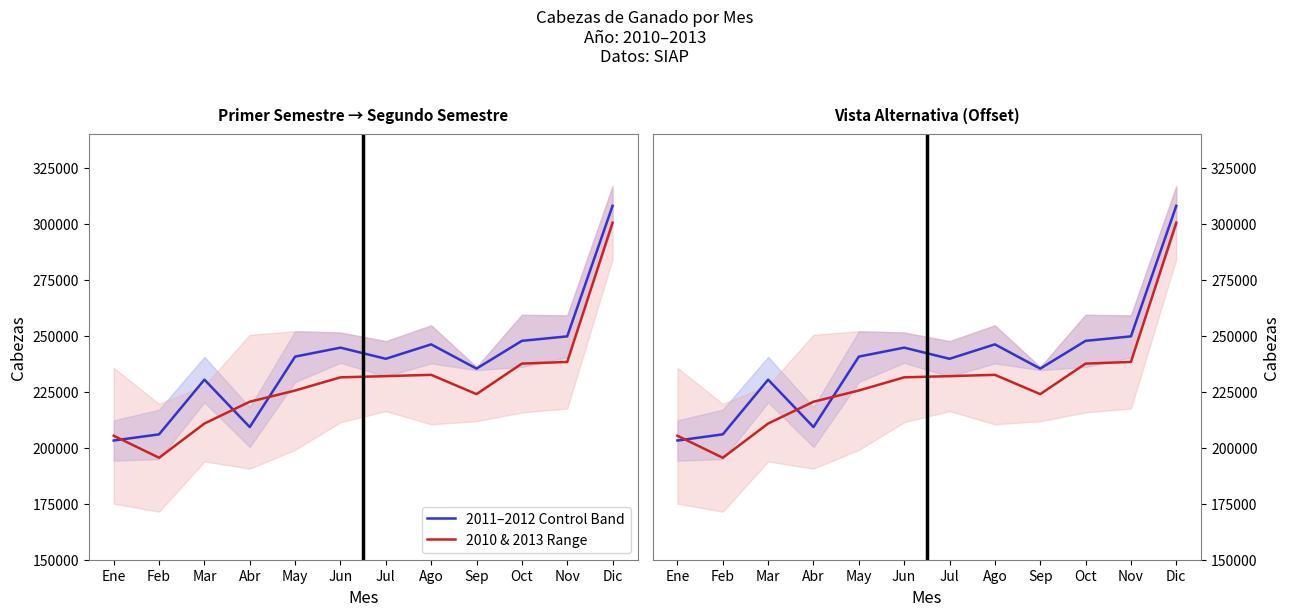

List the labels in order of 2010 & 2013 Range value, largest first.

Dic, Nov, Oct, Ago, Jul, Jun, May, Sep, Abr, Mar, Ene, Feb